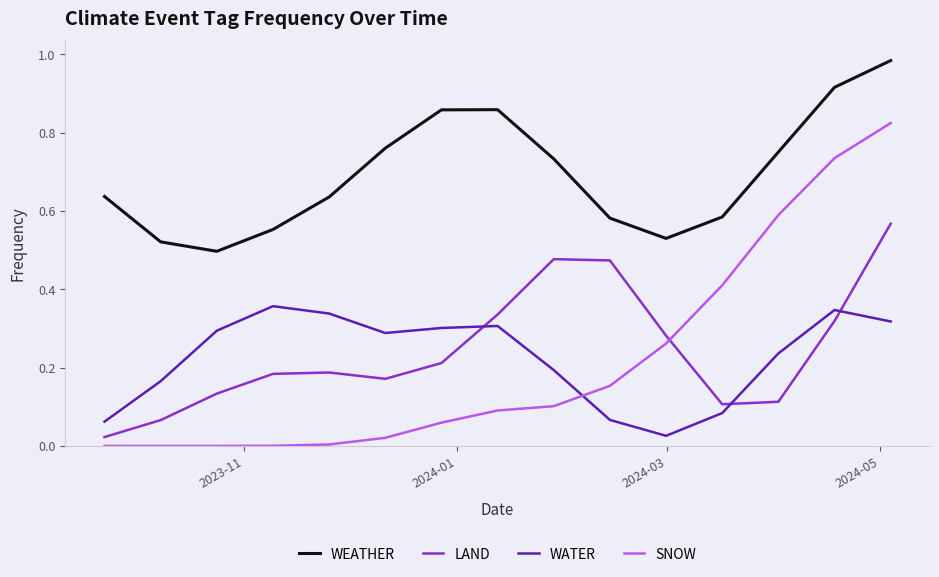

Which series has the largest range (max minus min)?

SNOW